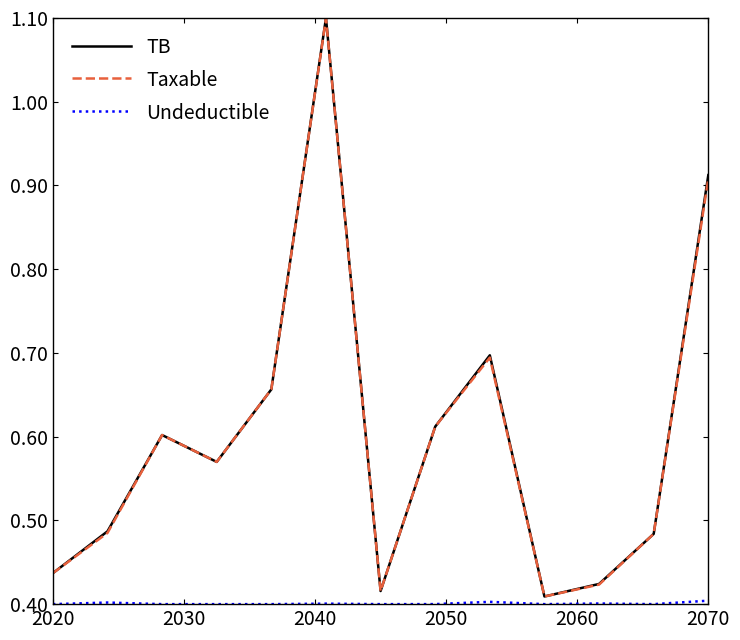

What is the maximum value shown in the chart?

1.1